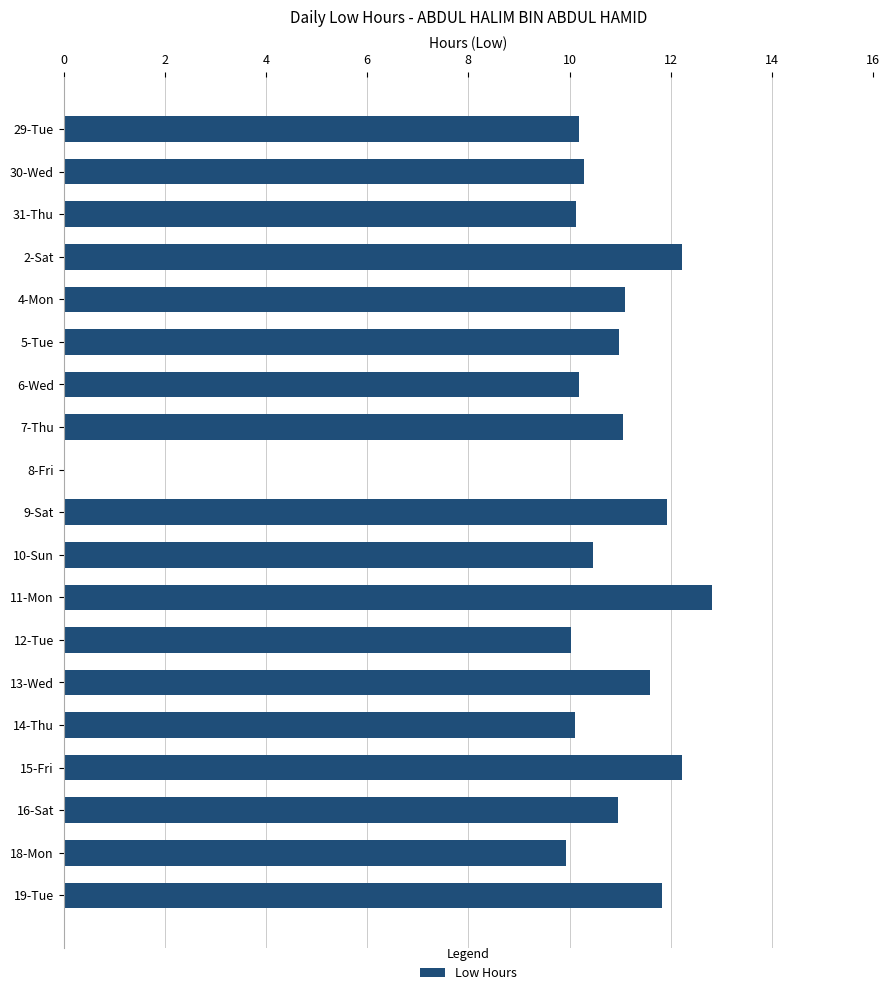

The value at 12-Tue is 5.1. True or false?

False